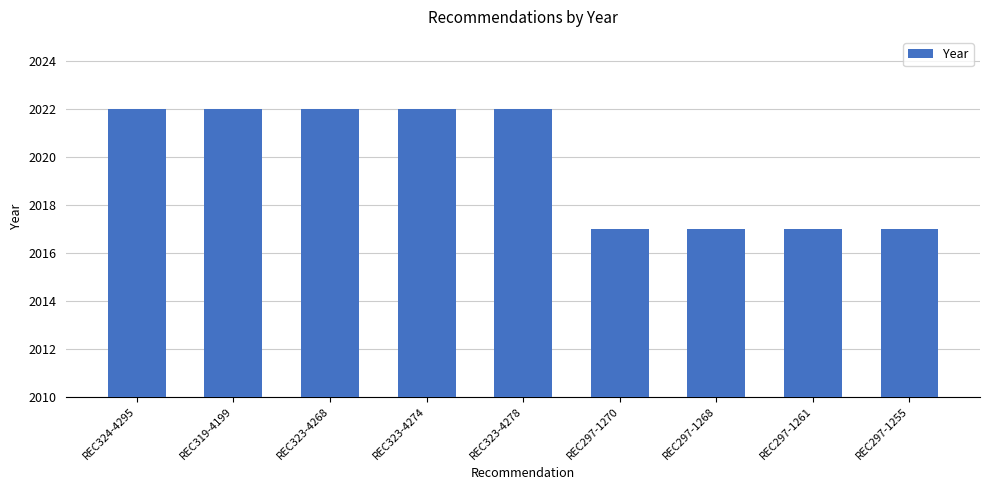

The value at REC324-4295 is 2022. True or false?

True